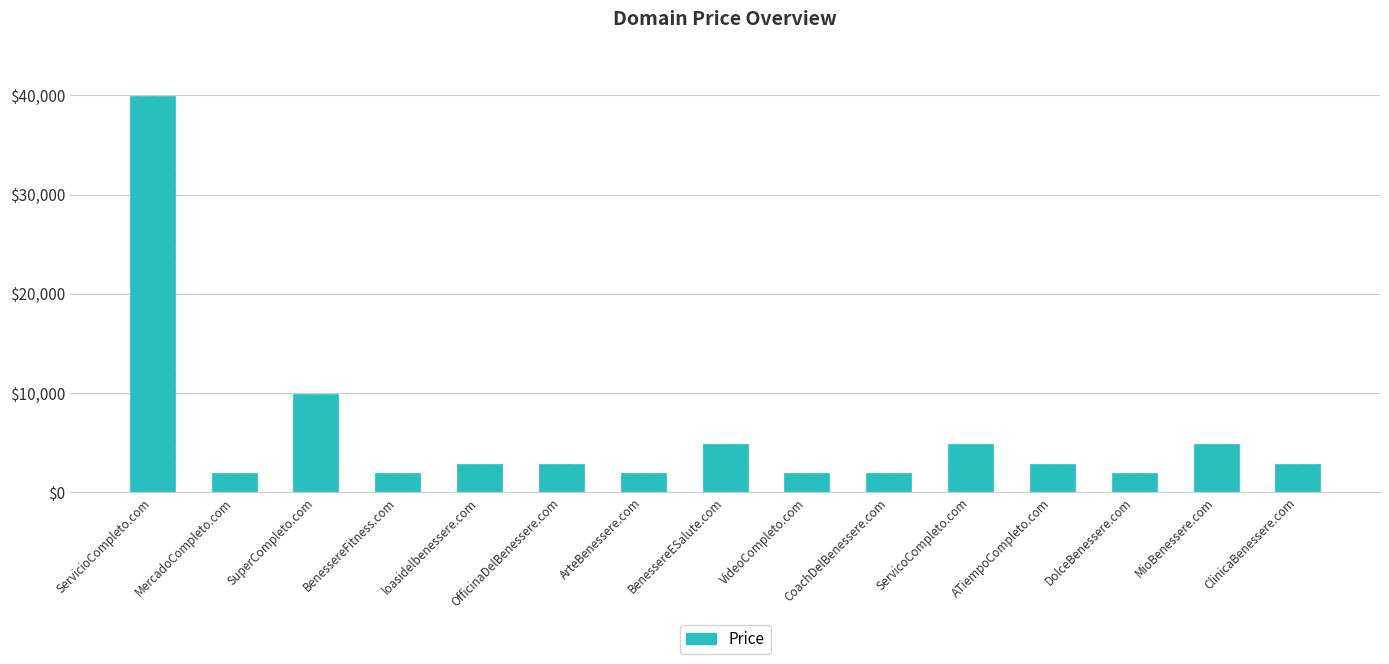

Between MioBenessere.com and SuperCompleto.com, which is larger?

SuperCompleto.com